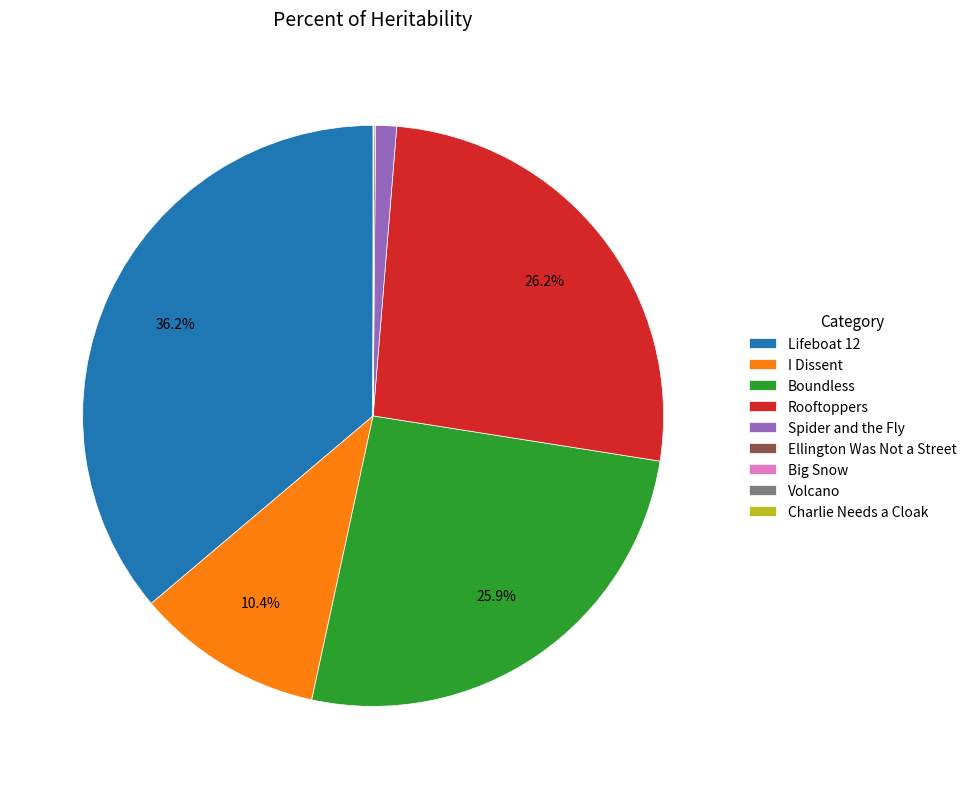

Which slice is the largest?

Lifeboat 12